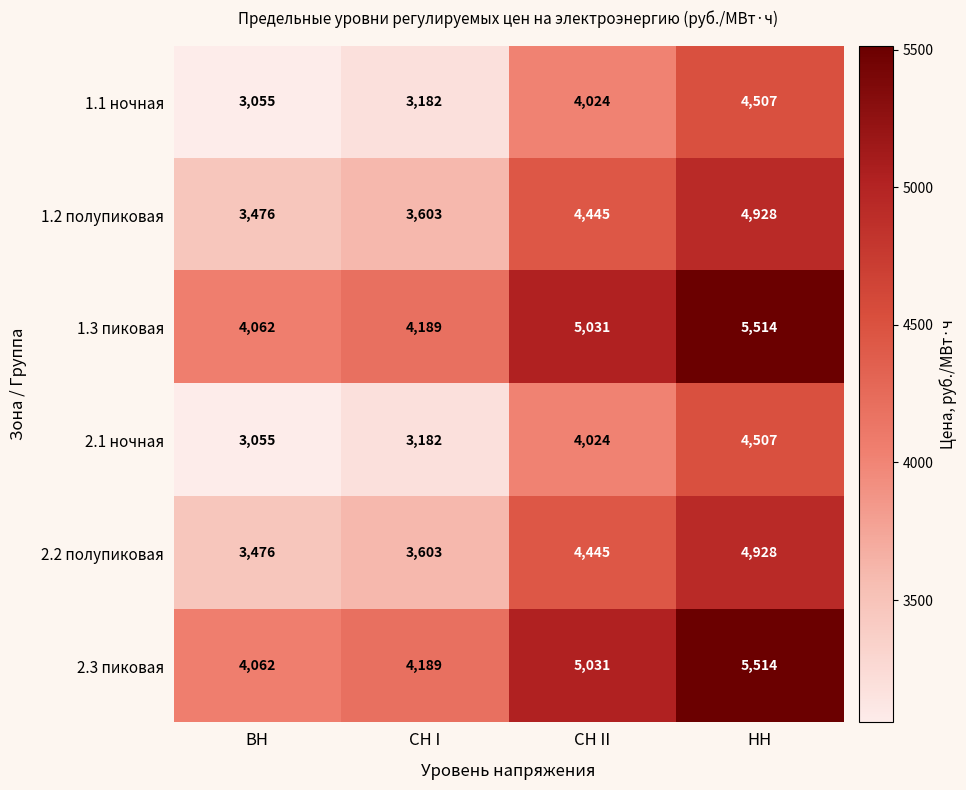

What is the sum of the 1.1 ночная values at СН II and НН?

8531